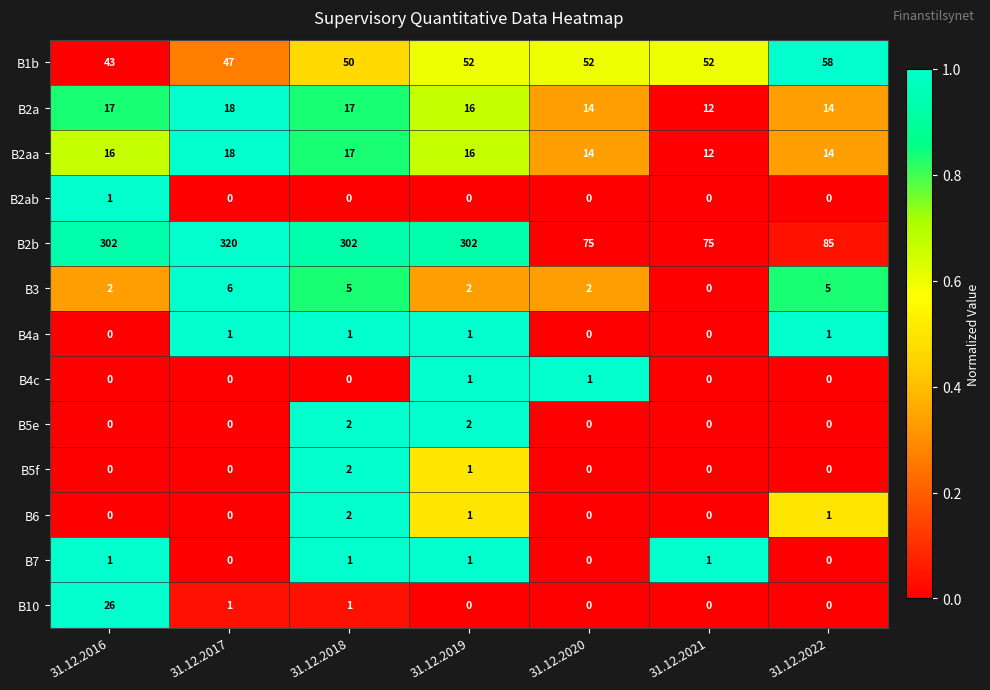

Which series has the largest total across all categories?

B2b